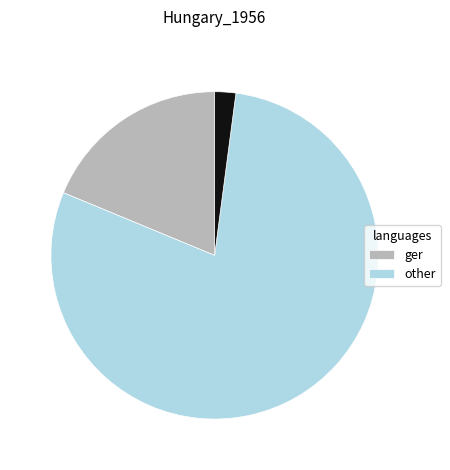

Is there any slice that represents more than half of the pie?

Yes